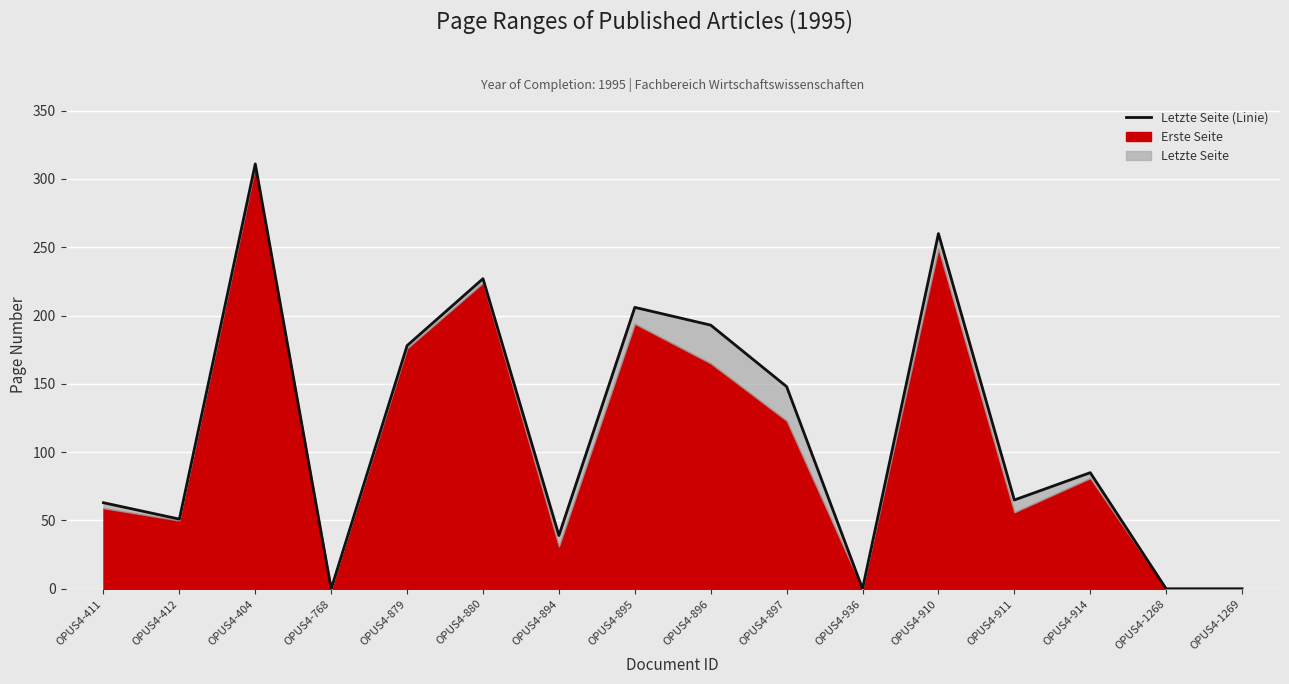

True or false: the data shows 39 at OPUS4-894.

True